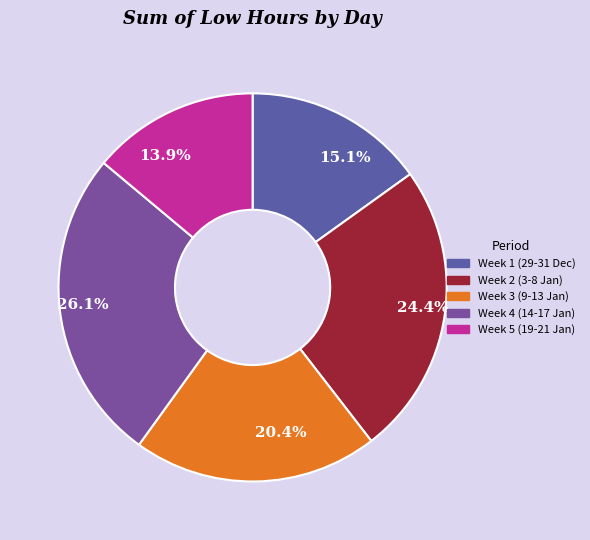

Which category has the biggest portion of the pie?

Week 4 (14-17 Jan)